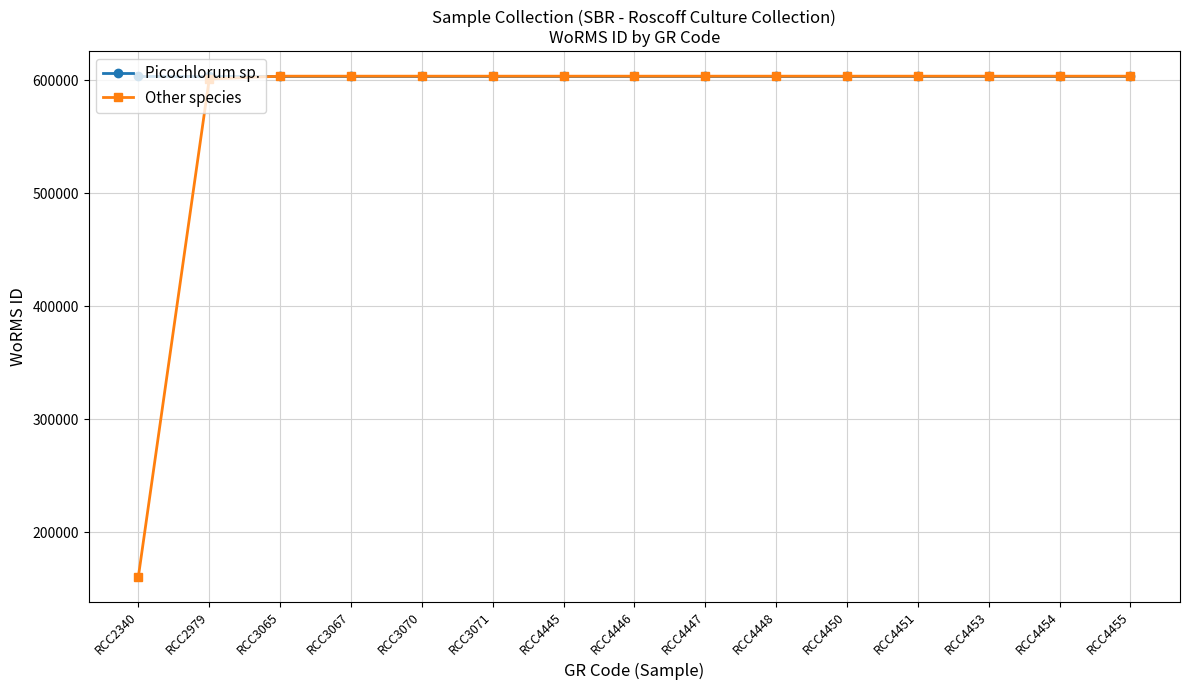

Which series has the largest range (max minus min)?

Other species